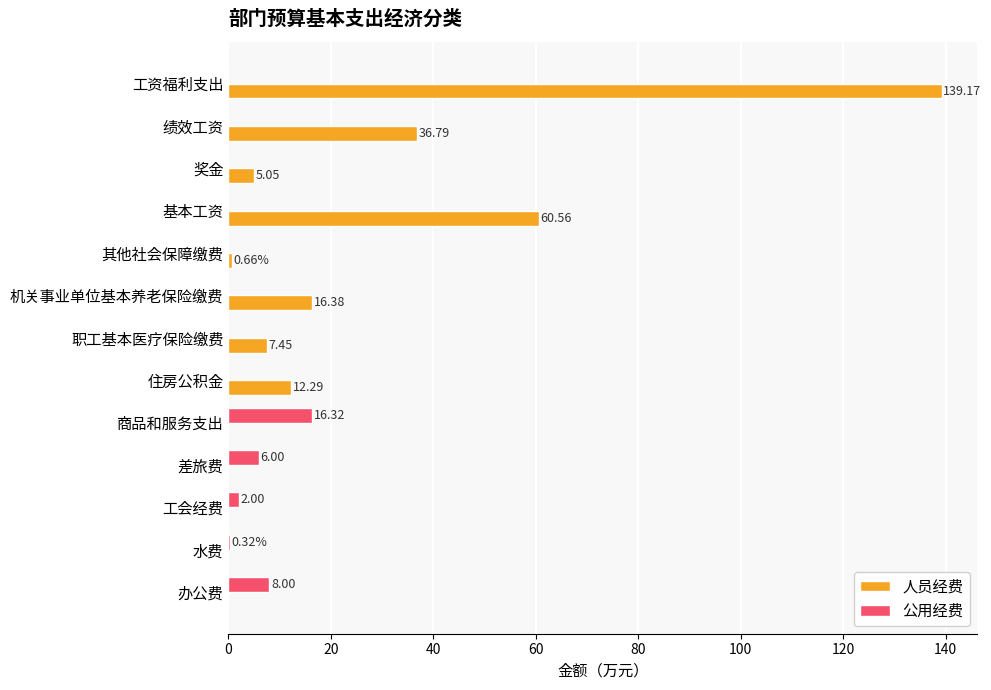

What is the average value of the 人员经费 series?

21.4